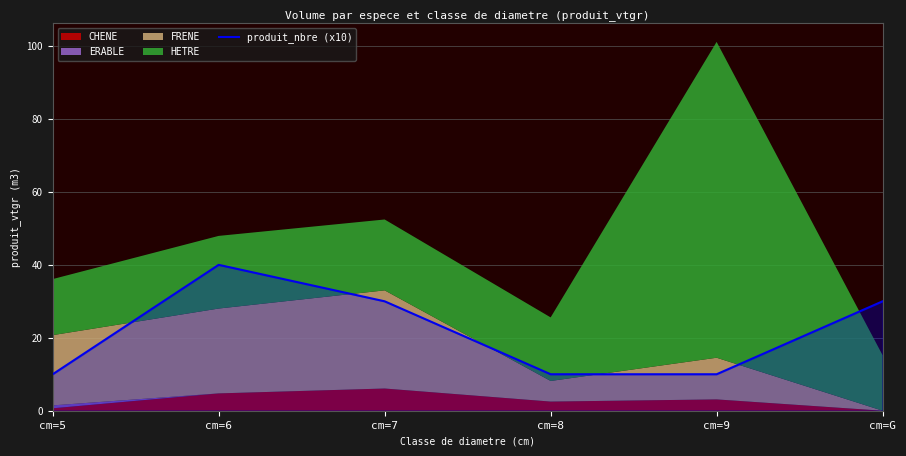

True or false: the data has more than 1 interior local peaks.

False